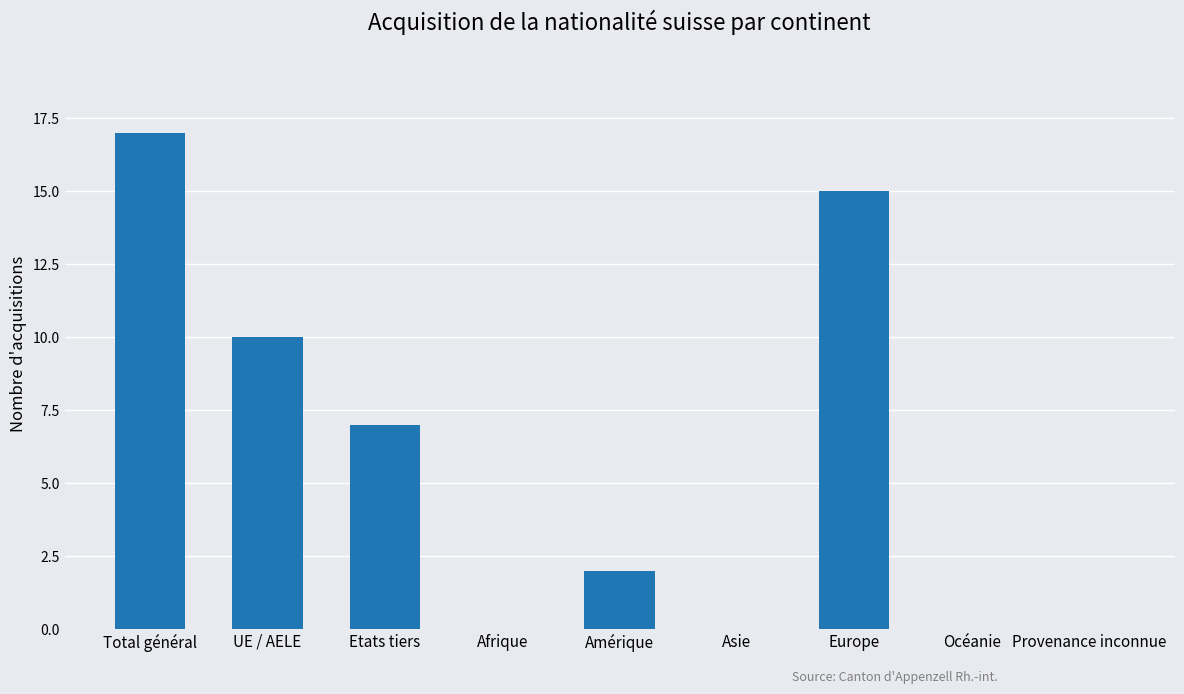

True or false: the data shows 0 at Océanie.

True